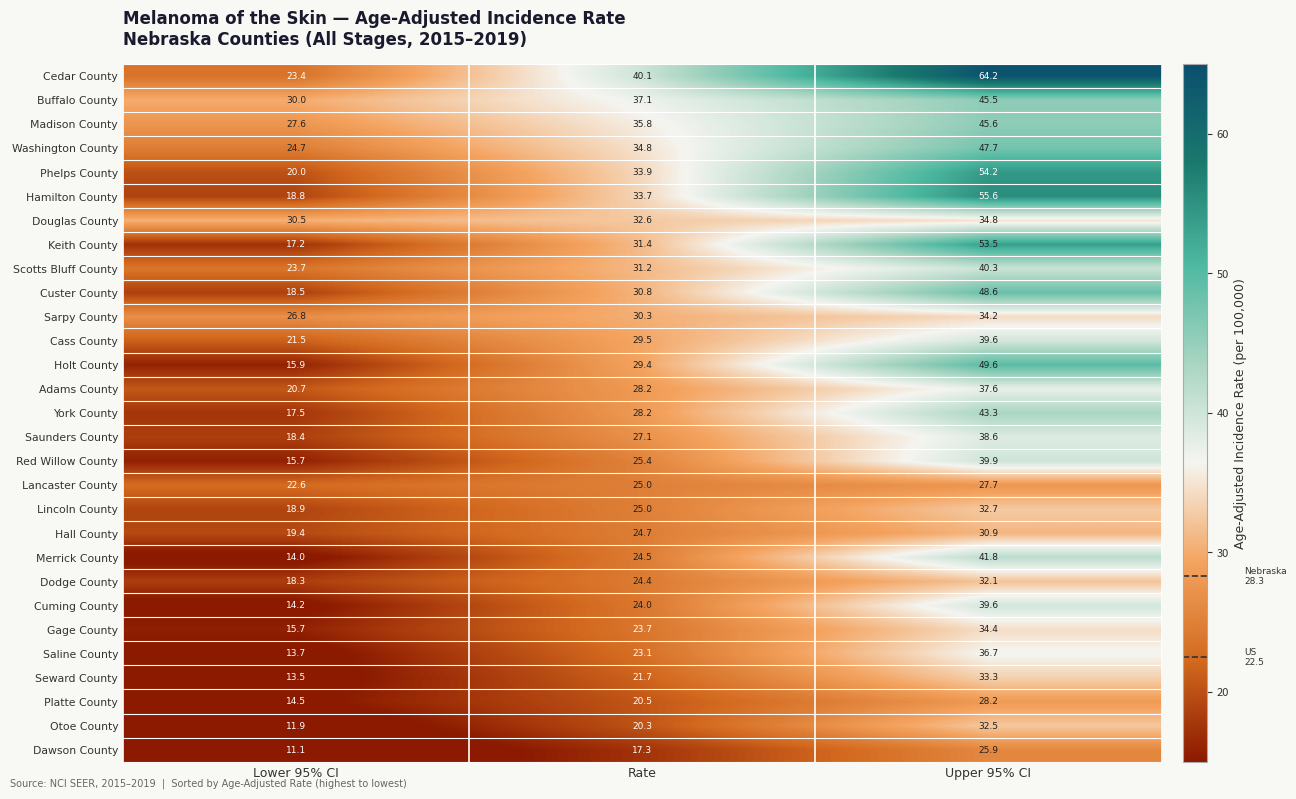

What is the difference between the Madison County values at Upper 95% CI and Rate?

9.8